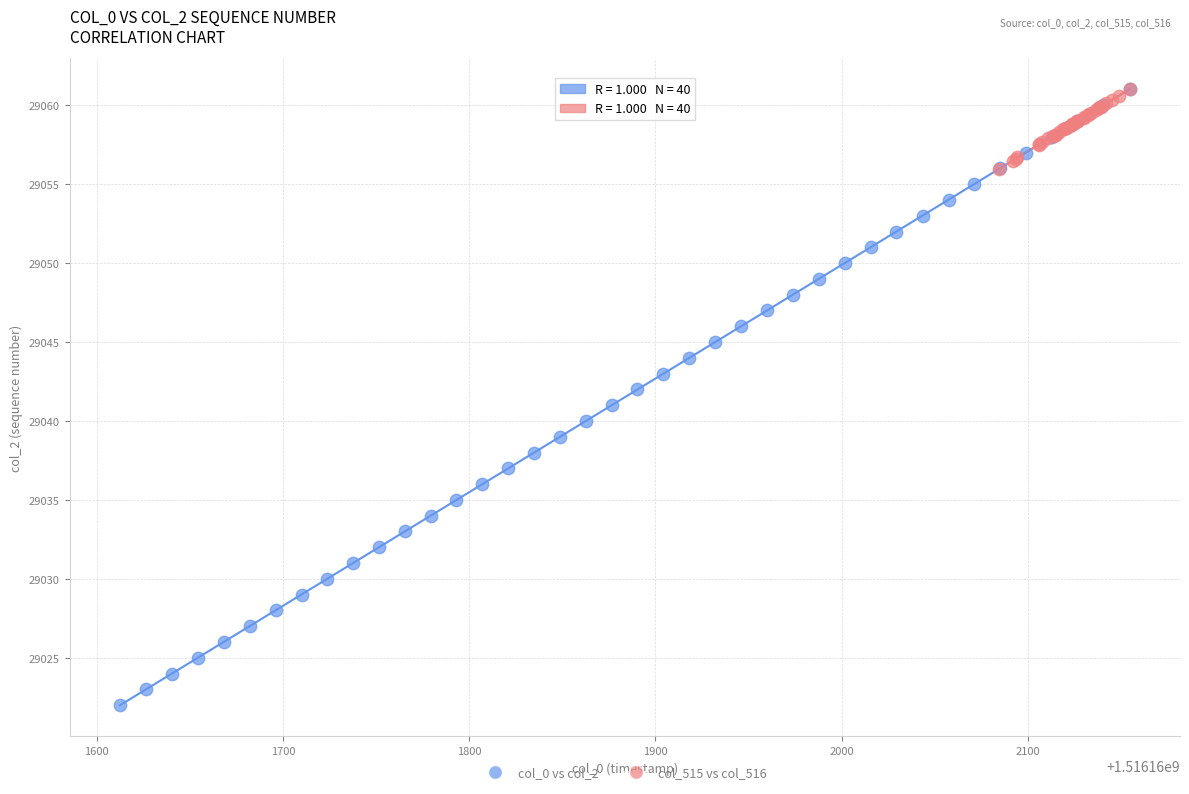

Which series contains the lowest Y value?

col_0 vs col_2